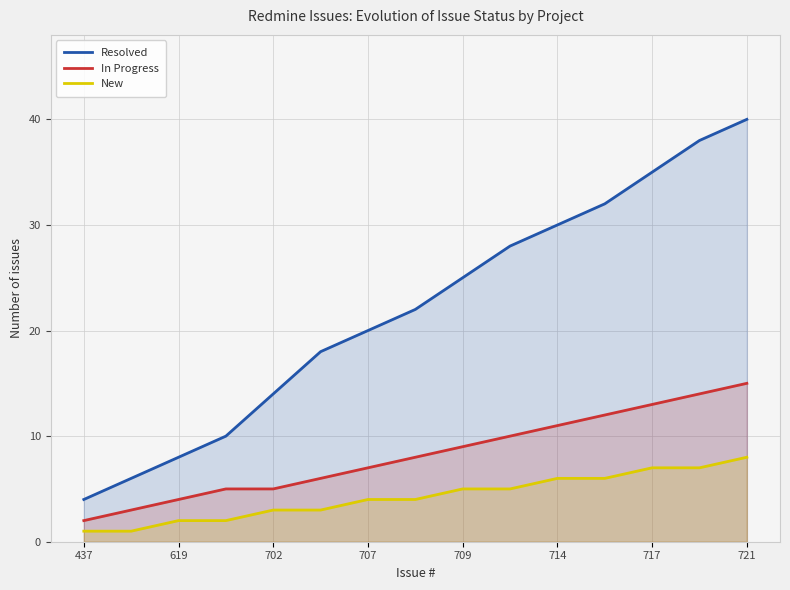

What is the value of the In Progress point at the 9th from the left?

9